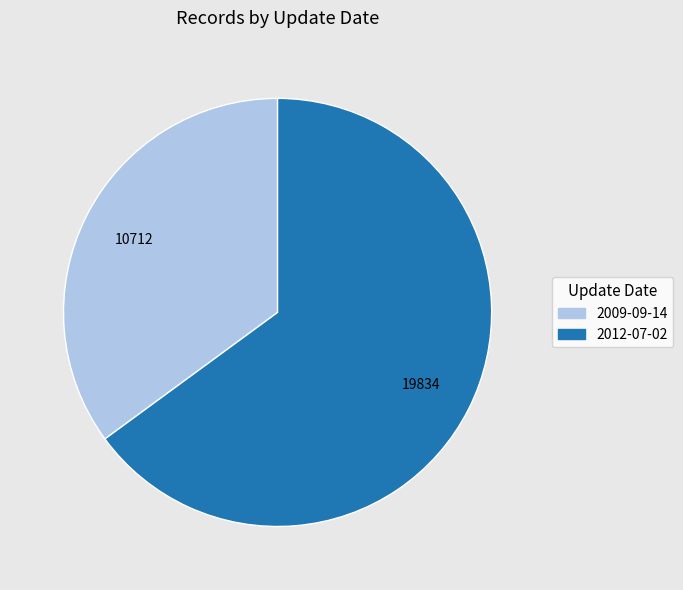

Which slice is the smallest?

2009-09-14